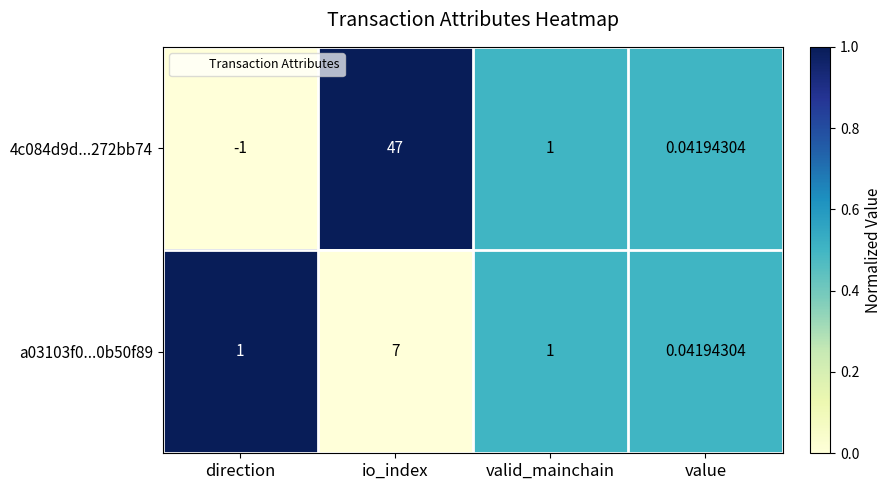

At which label does 4c084d9d...272bb74 first exceed 1?

io_index